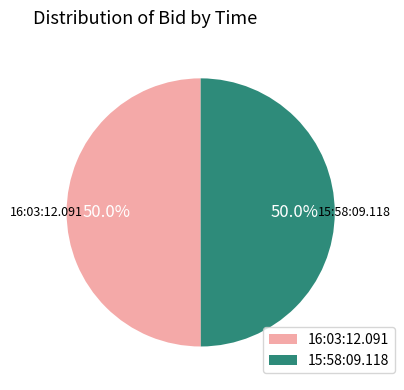

How many segments does this pie chart have?

2